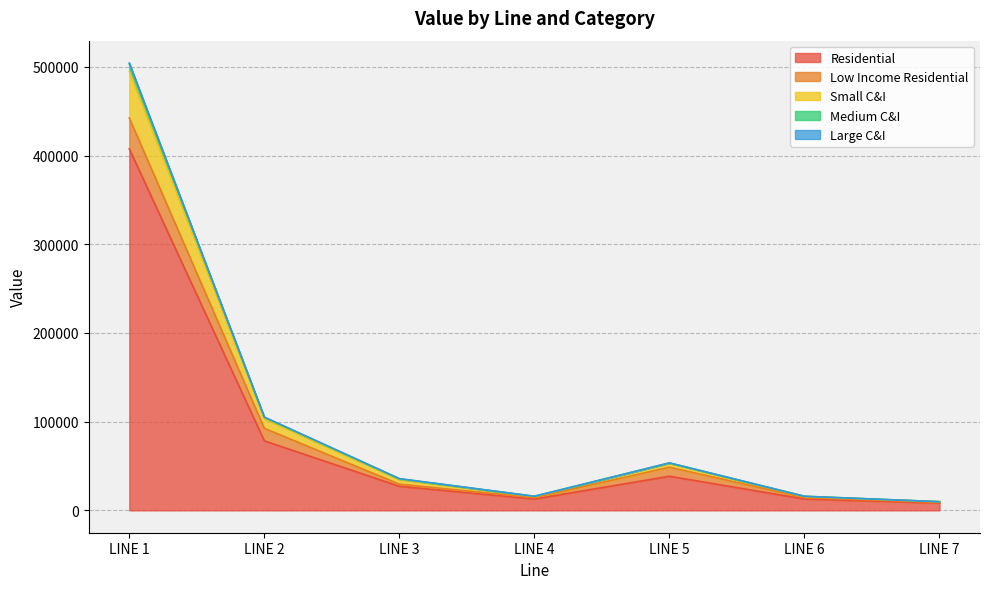

What is the smallest value displayed?

8308